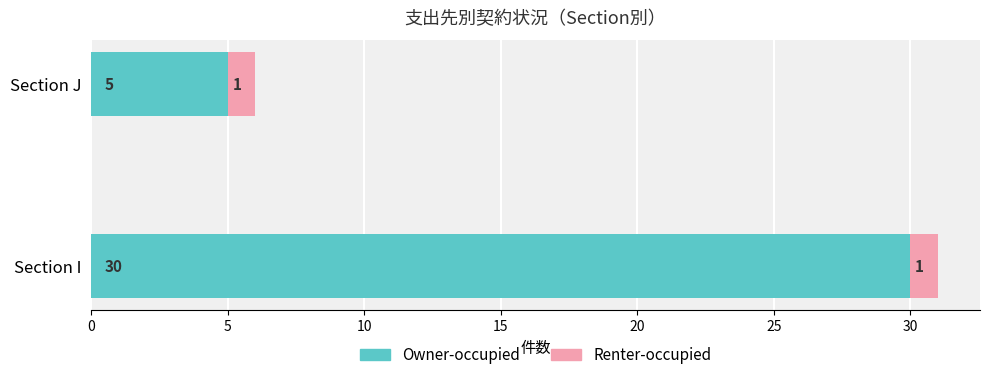

The value of Owner-occupied at Section I is 30. True or false?

True